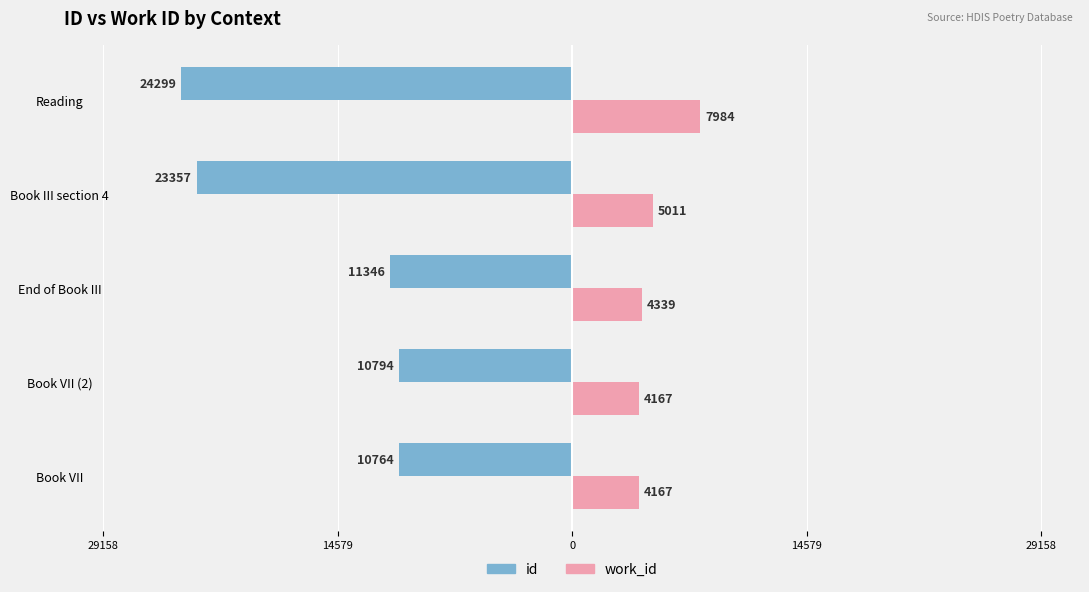

What are all the series names shown in the legend?

id, work_id